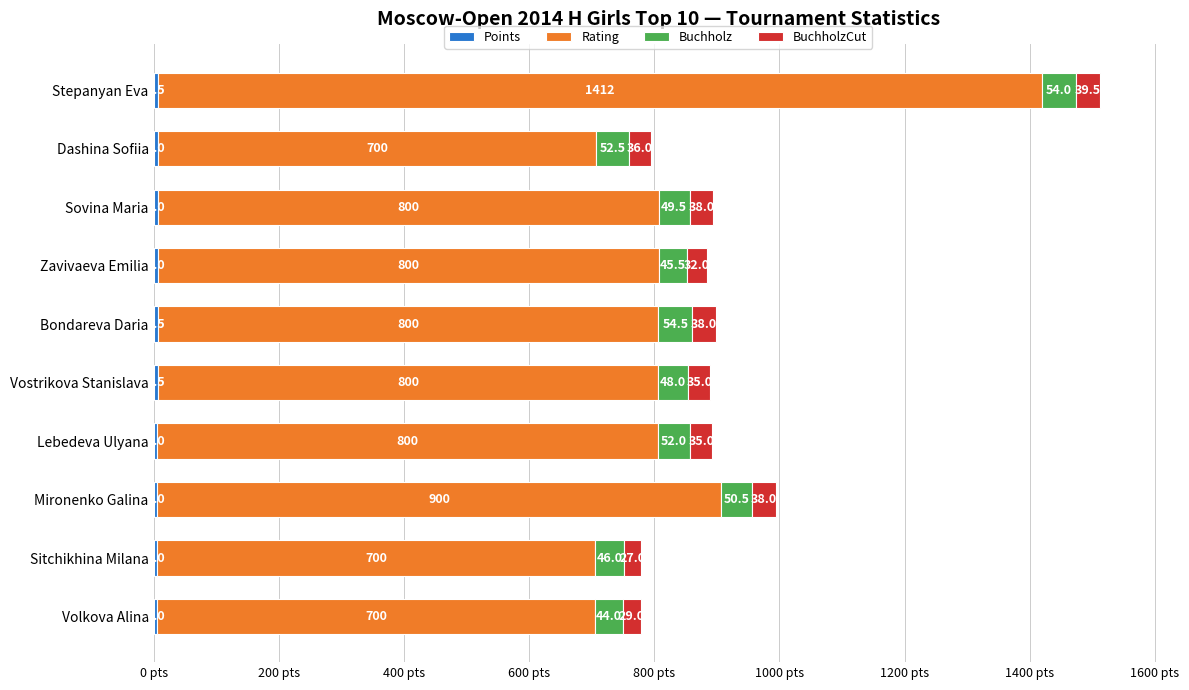

At which category is the sum across all series the highest?

Stepanyan Eva